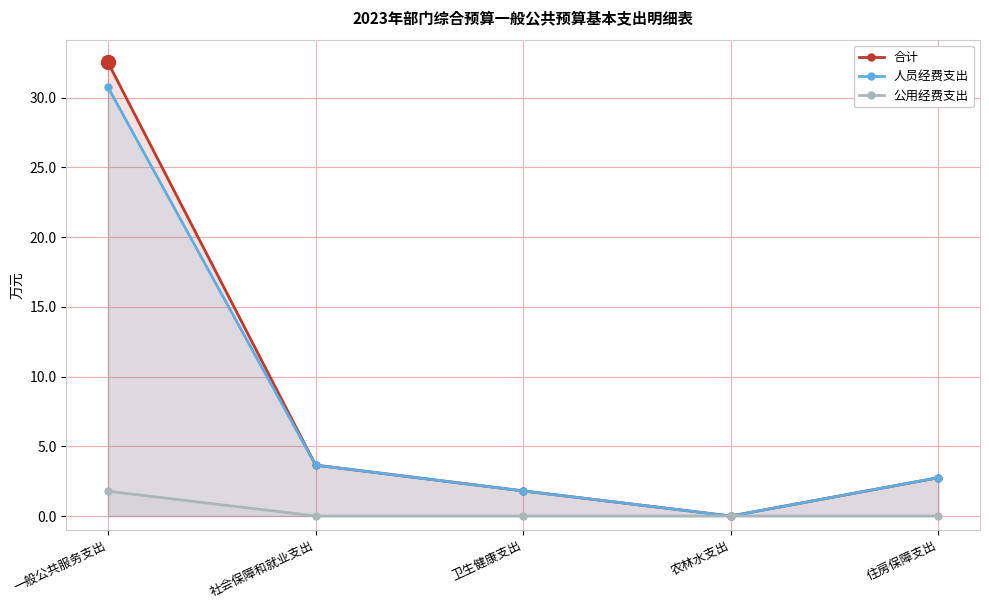

Is the value of 人员经费支出 at 卫生健康支出 greater than the value of 合计 at 卫生健康支出?

No